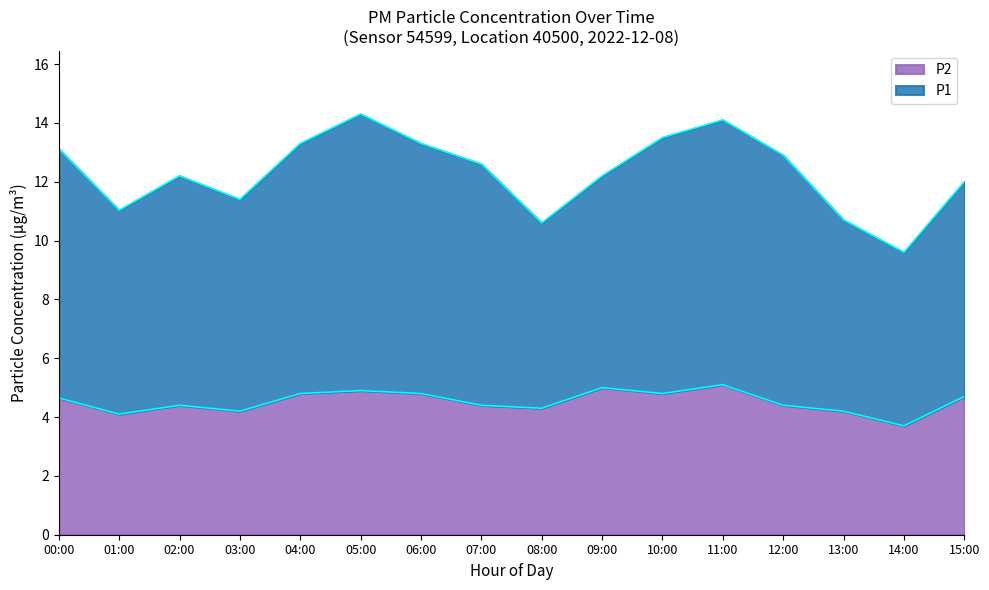

What is the label of the 15th point from the right?

01:00